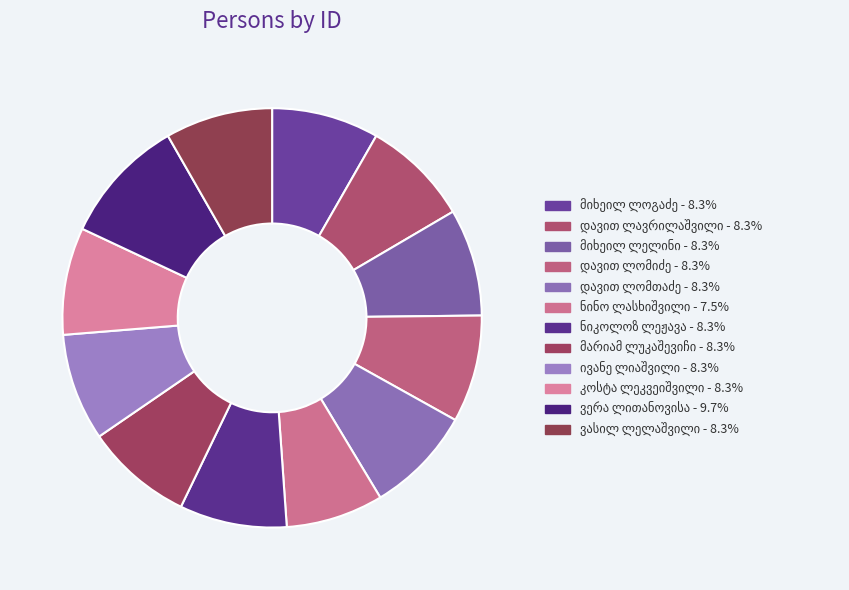

Does any single category account for the majority?

No